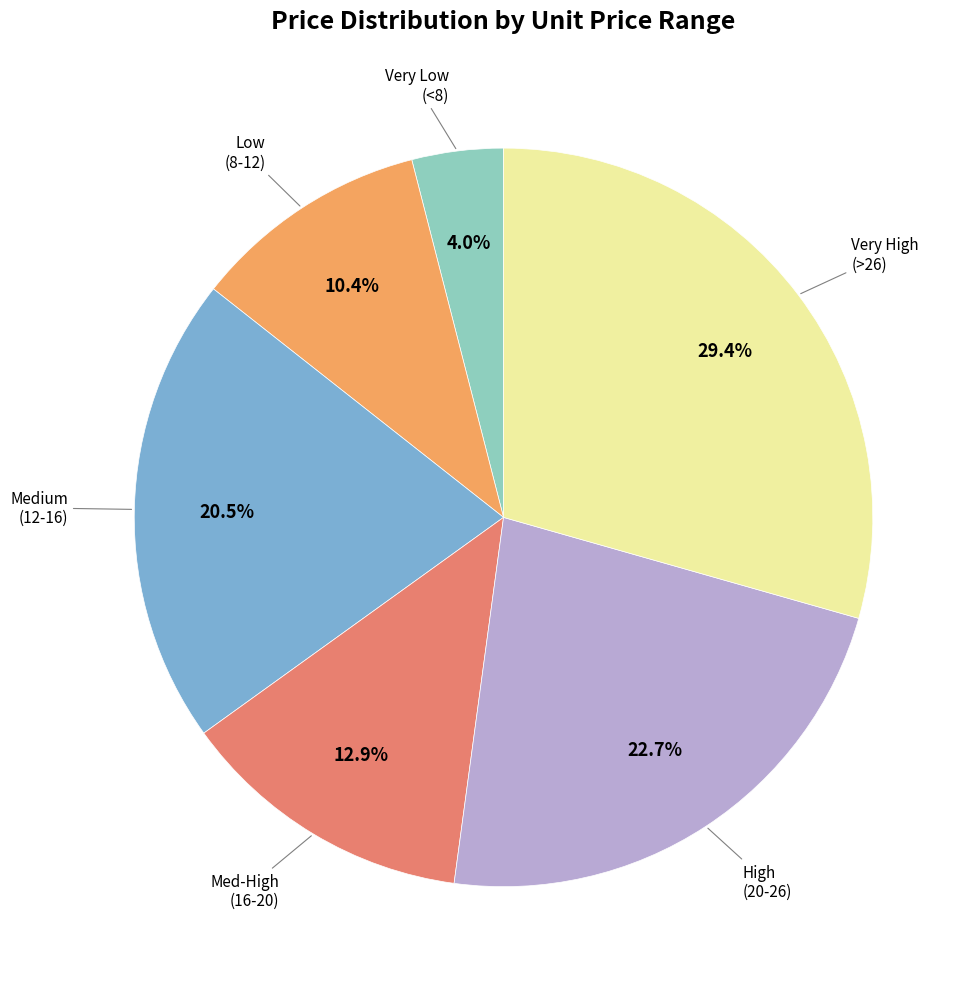

Is there any slice that represents more than half of the pie?

No